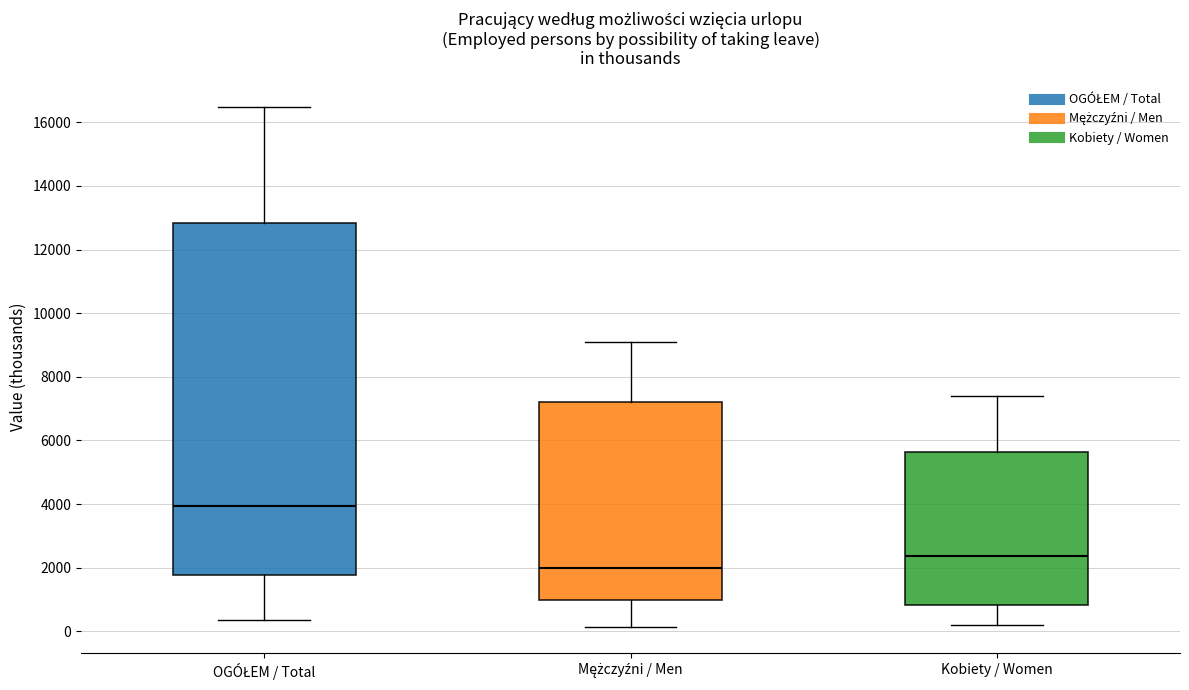

Comparing the boxes themselves (not the whiskers), which one is the tallest?

OGÓŁEM / Total